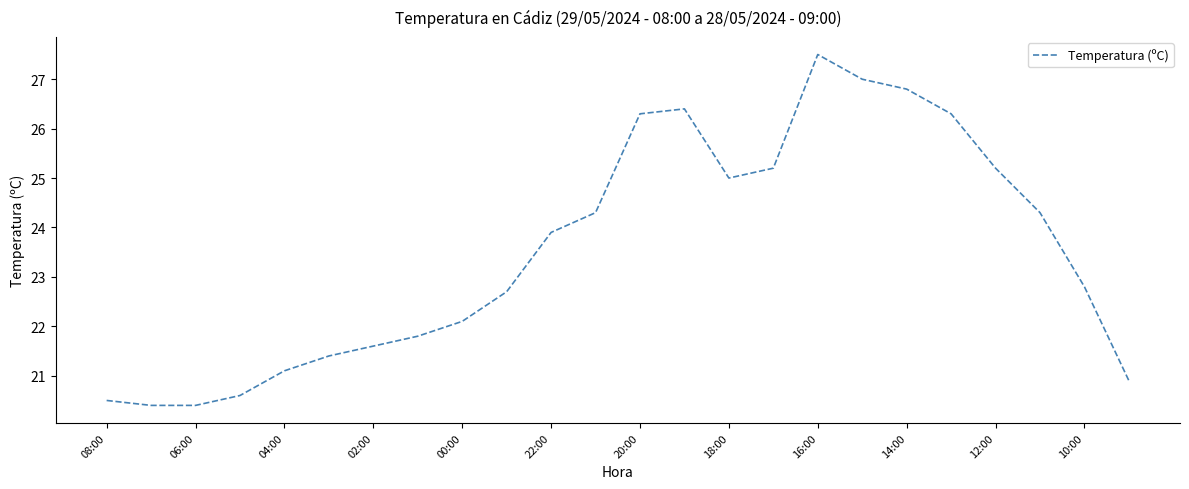

What is the difference between the maximum and minimum values?

7.1